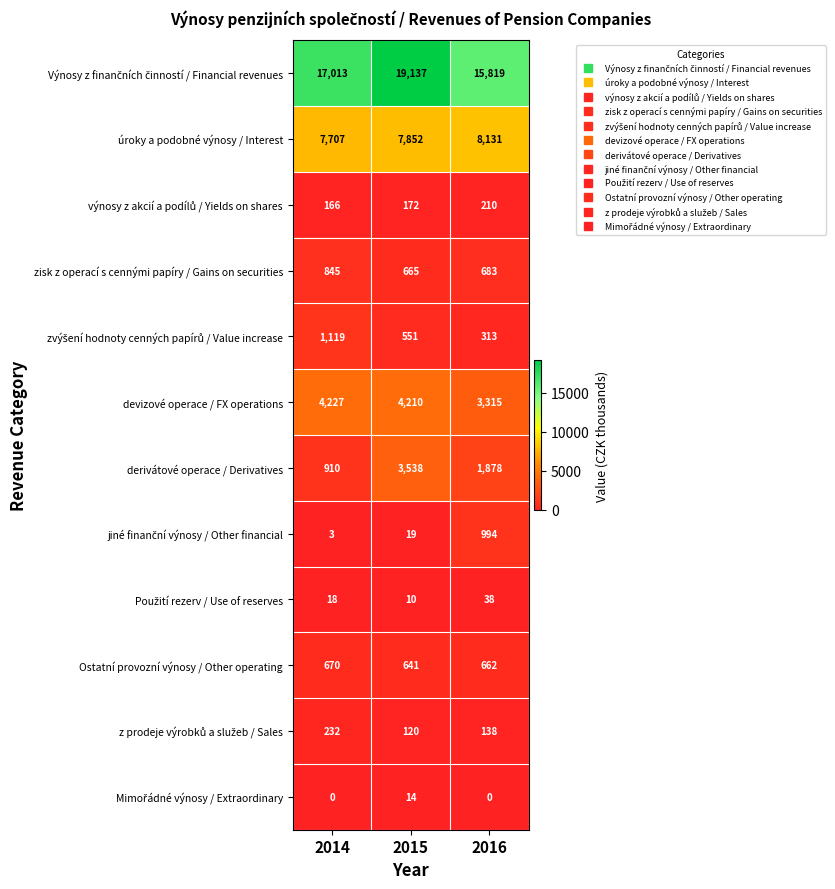

At which label does devizové operace / FX operations first exceed 4210?

2014